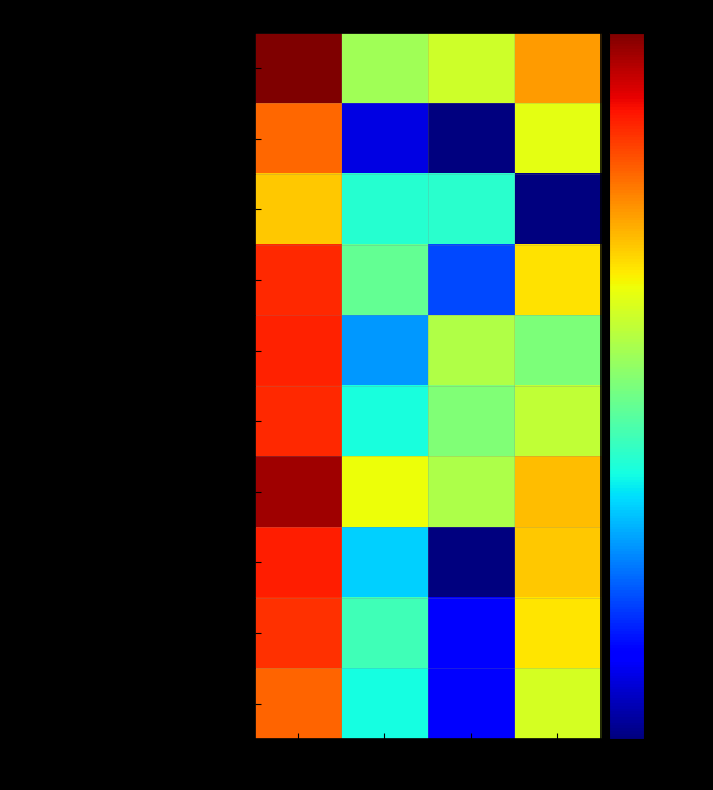

At how many categories does at least one series exceed 190?

1